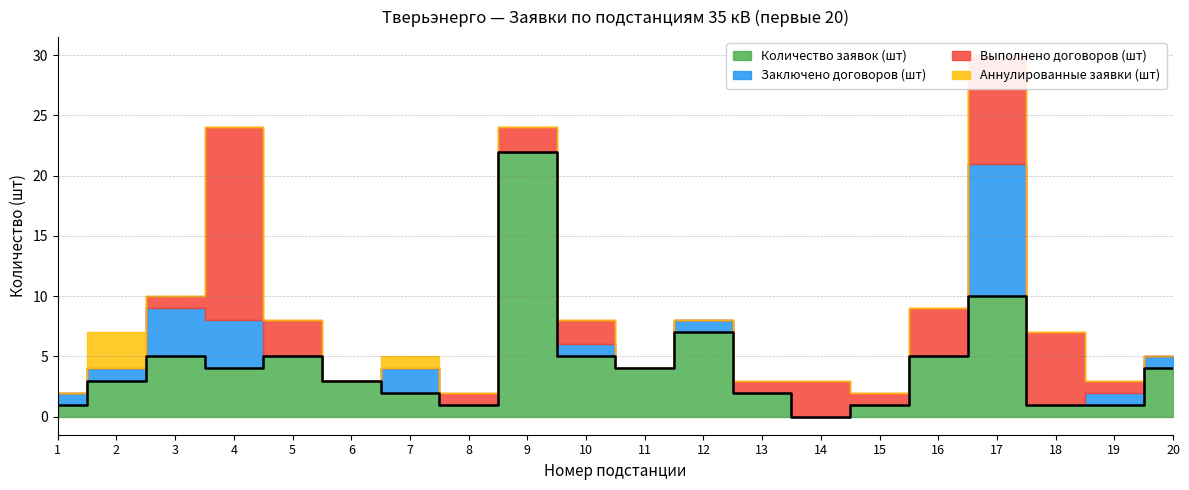

Rank the series at 11 from highest to lowest value.

Количество заявок (шт), Заключено договоров (шт), Выполнено договоров (шт), Аннулированные заявки (шт)